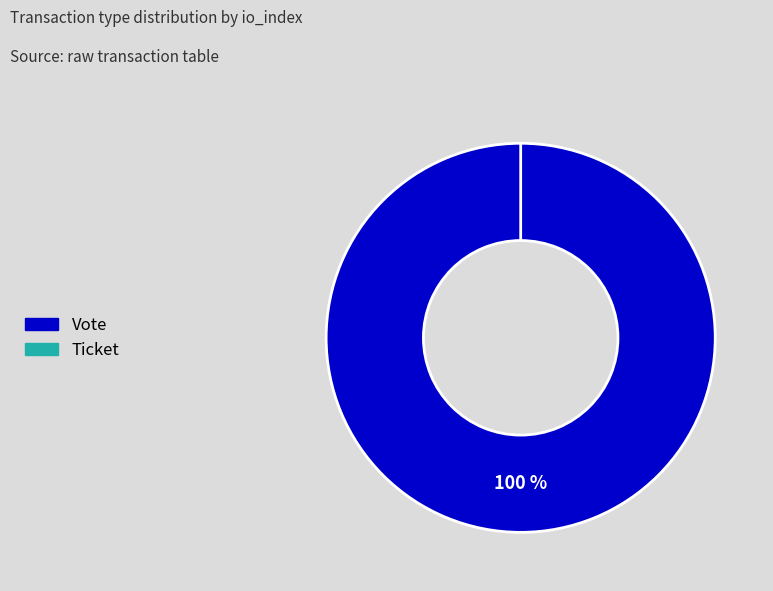

What is the smallest slice in the pie chart?

Ticket